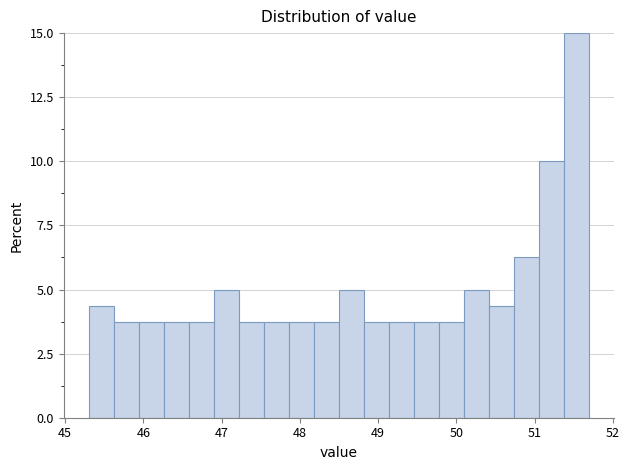

Around what value on the x-axis is the tallest bar? Give the approximate position of its centre, as read against the axis.

51.5